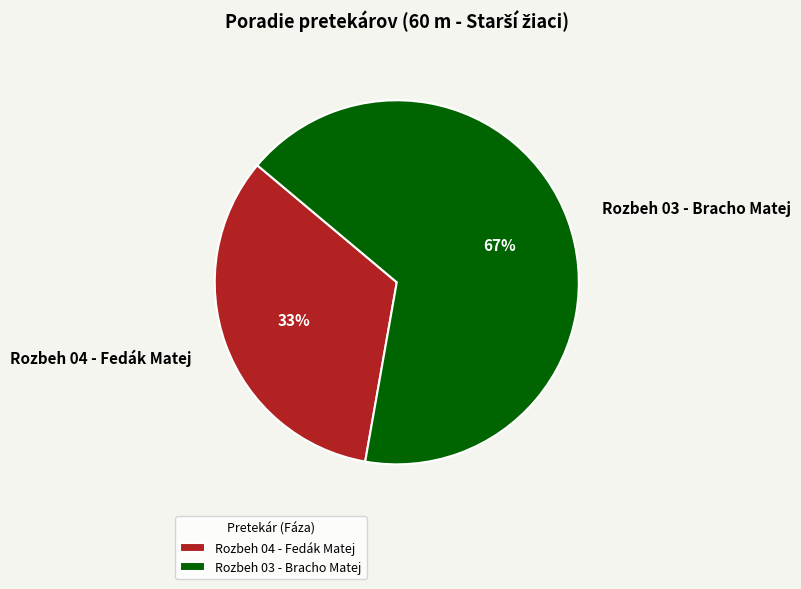

Is there a majority slice in this chart?

Yes